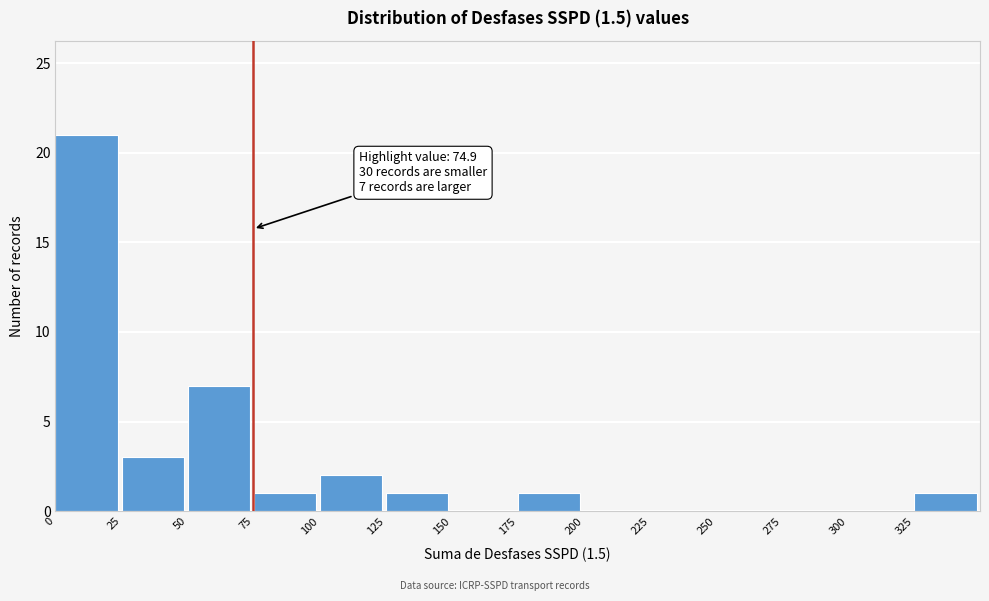

Which range on the x-axis has the tallest bar?

0 to 25